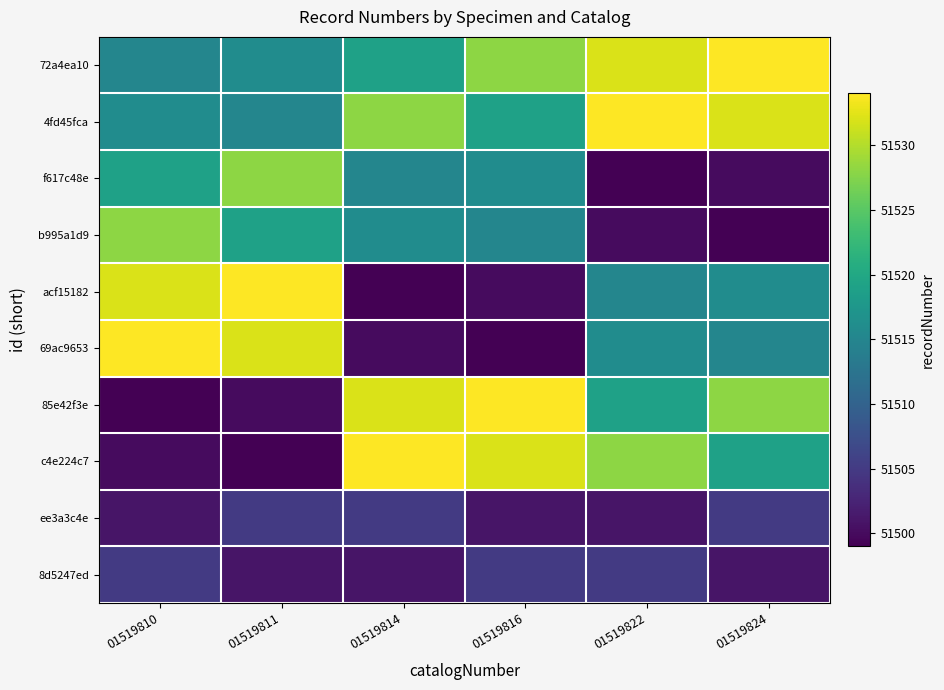

How many series are shown in this chart?

10